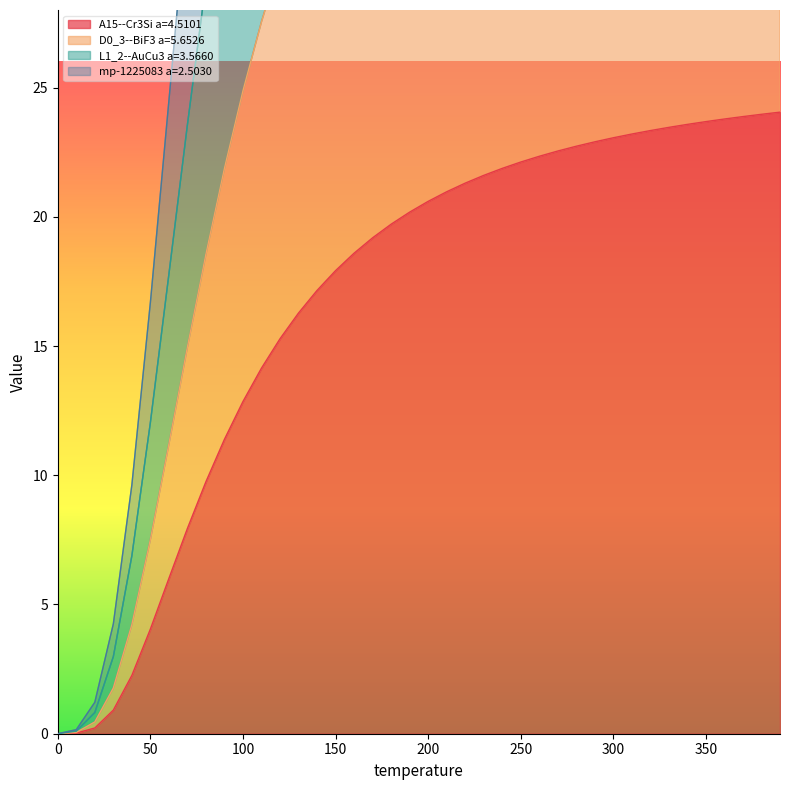

The mp-1225083 a=2.5030 series shows 66.2 at 240.0. True or false?

True